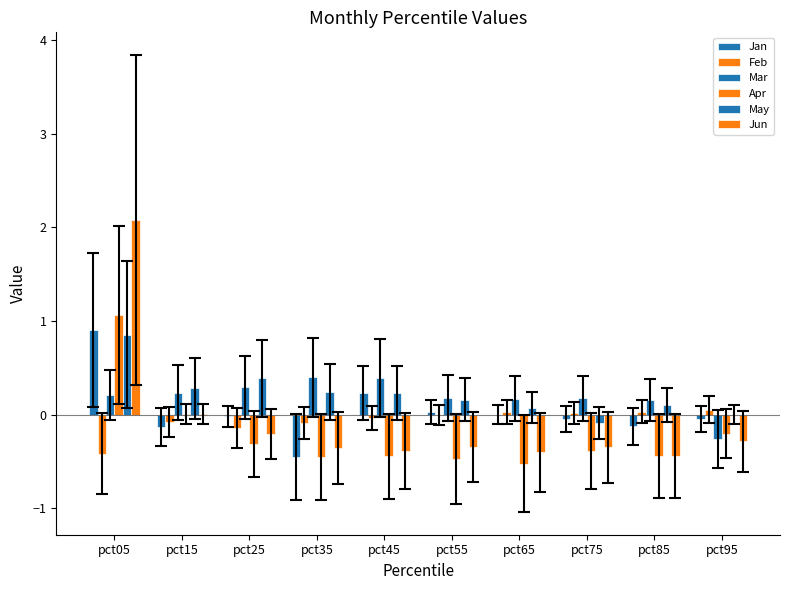

How many distinct data groups are displayed?

6